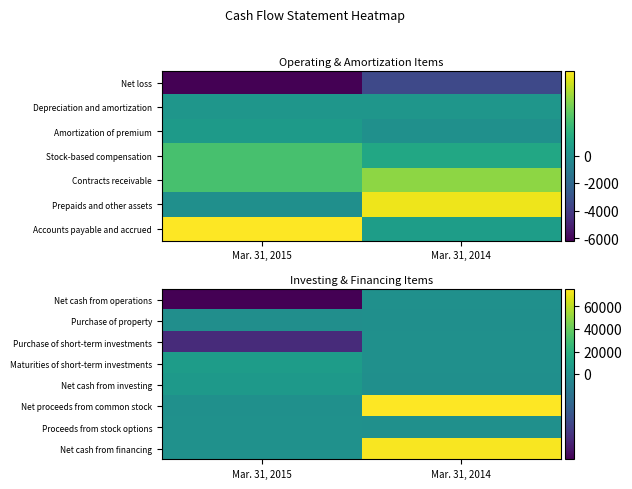

List the series in order of their peak value, highest first.

Net proceeds from common stock, Net cash from financing, Maturities of short-term investments, Net cash from investing, Proceeds from stock options, Net cash from operations, Purchase of short-term investments, Purchase of property